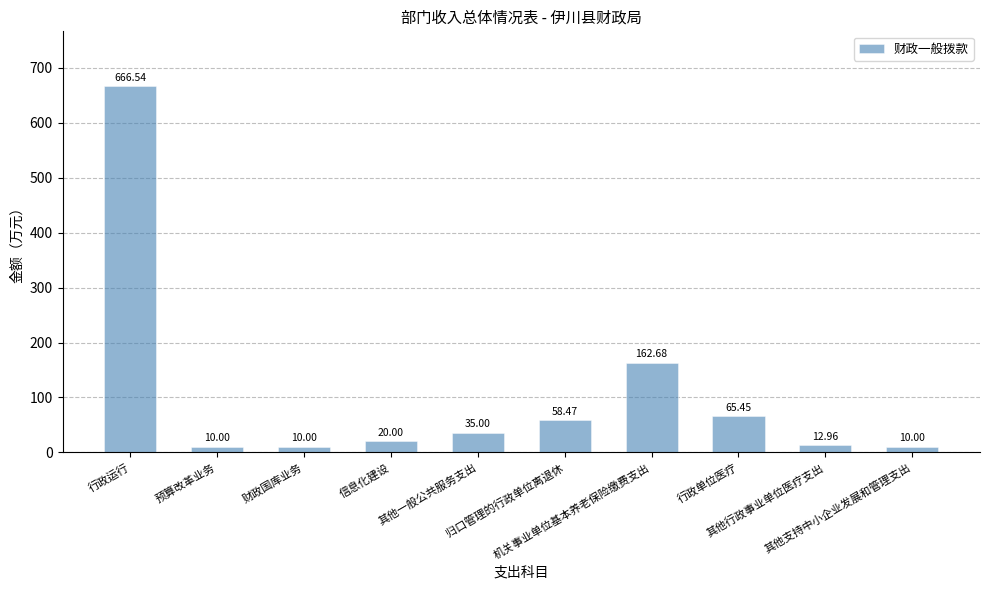

Approximately how many times larger is the value at 归口管理的行政单位离退休 compared to 其他一般公共服务支出?

1.7